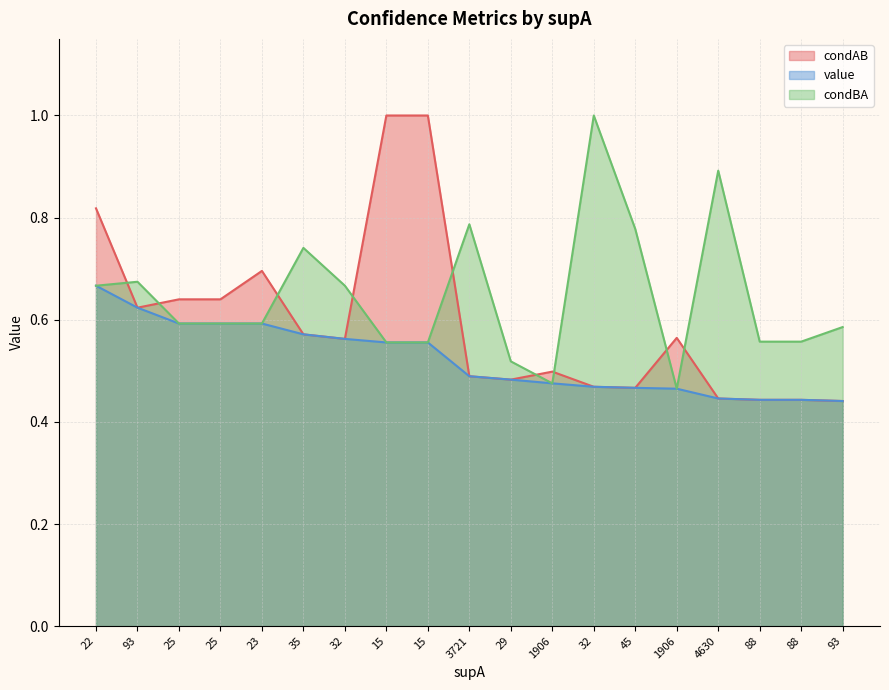

Between 32 and 22, which is larger?

22